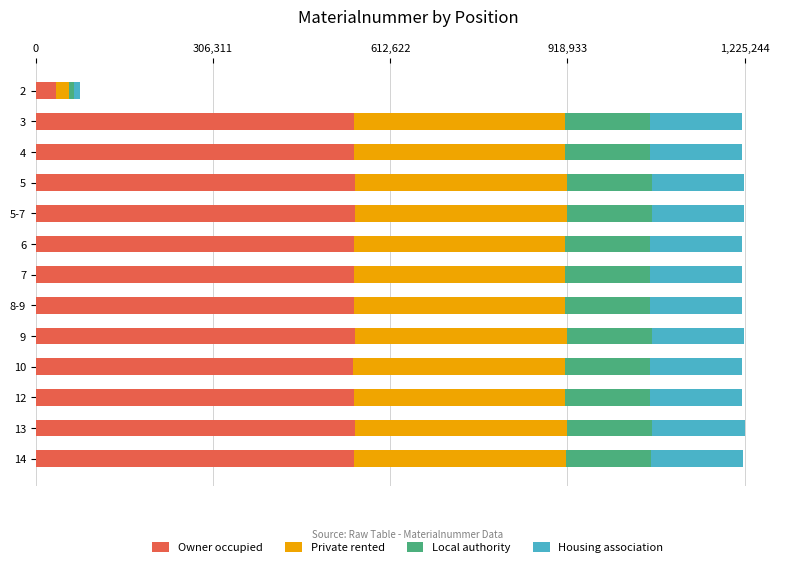

The Owner occupied series shows 236605.7 at 5. True or false?

False